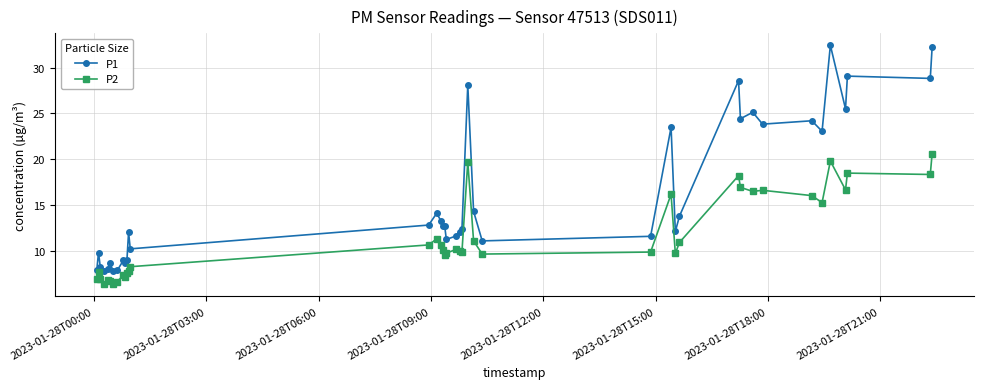

Rank the series by their average value, from highest to lowest.

P1, P2